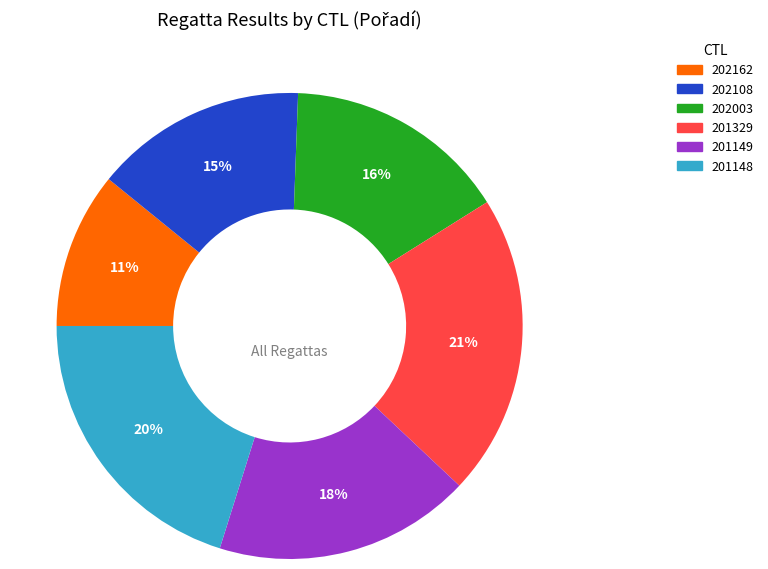

How many slices are in this pie chart?

6